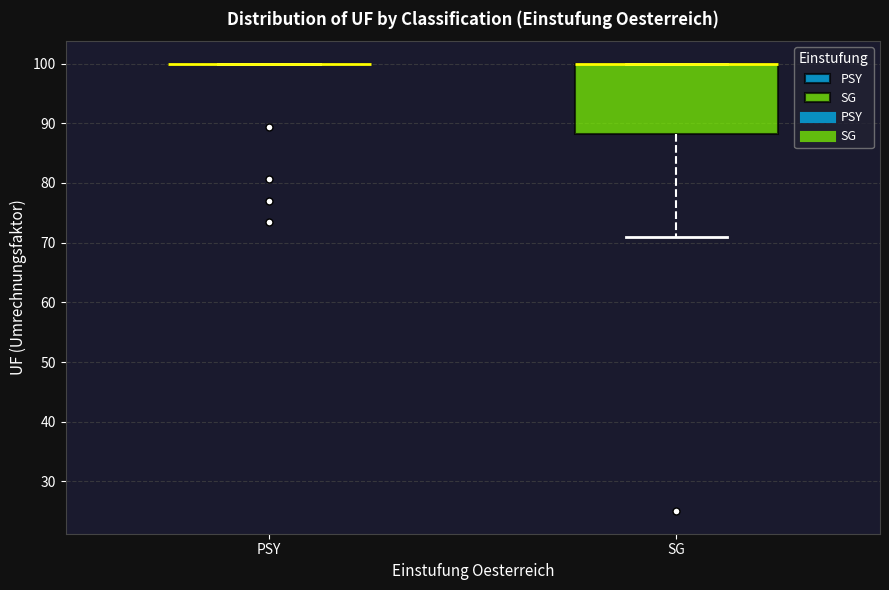

Reading left to right, read every box against the y-axis: the position of its median line, the range the box covers, and the ends of its whiskers. The values are not printed on the chart, so give them approximately, as read against the axis.

PSY: box collapsed to a line at 100, whiskers 100 to 100
SG: median 100 (drawn on the box's upper edge), box 88 to 100, whiskers 71 to 100